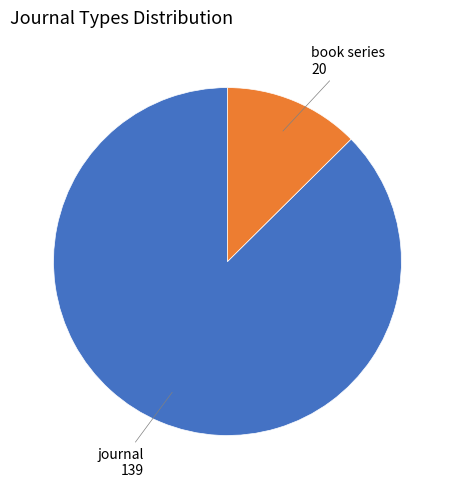

Which slice is the smallest?

book series